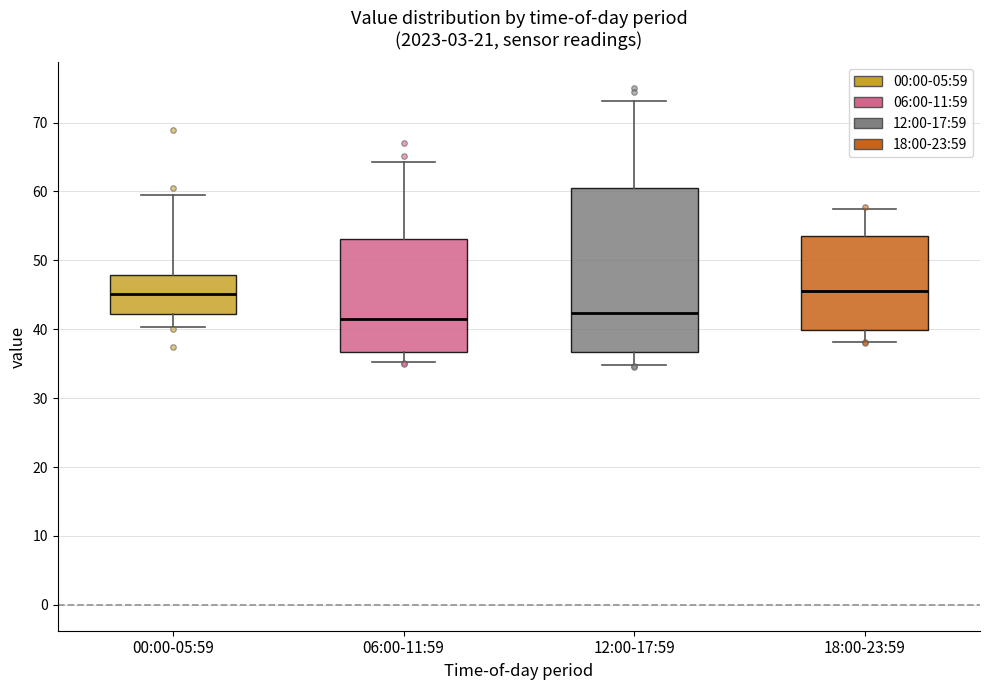

Reading left to right, transcribe this box plot: for each box, give where its median line is, the range the box spans, and where its two whiskers end, as read against the y-axis. The values are not printed on the chart, so give them approximately, as read against the axis.

00:00-05:59: median 45, box 42 to 48, whiskers 40 to 60
06:00-11:59: median 42, box 37 to 53, whiskers 35 to 64
12:00-17:59: median 42, box 37 to 60, whiskers 35 to 73
18:00-23:59: median 46, box 40 to 54, whiskers 38 to 58